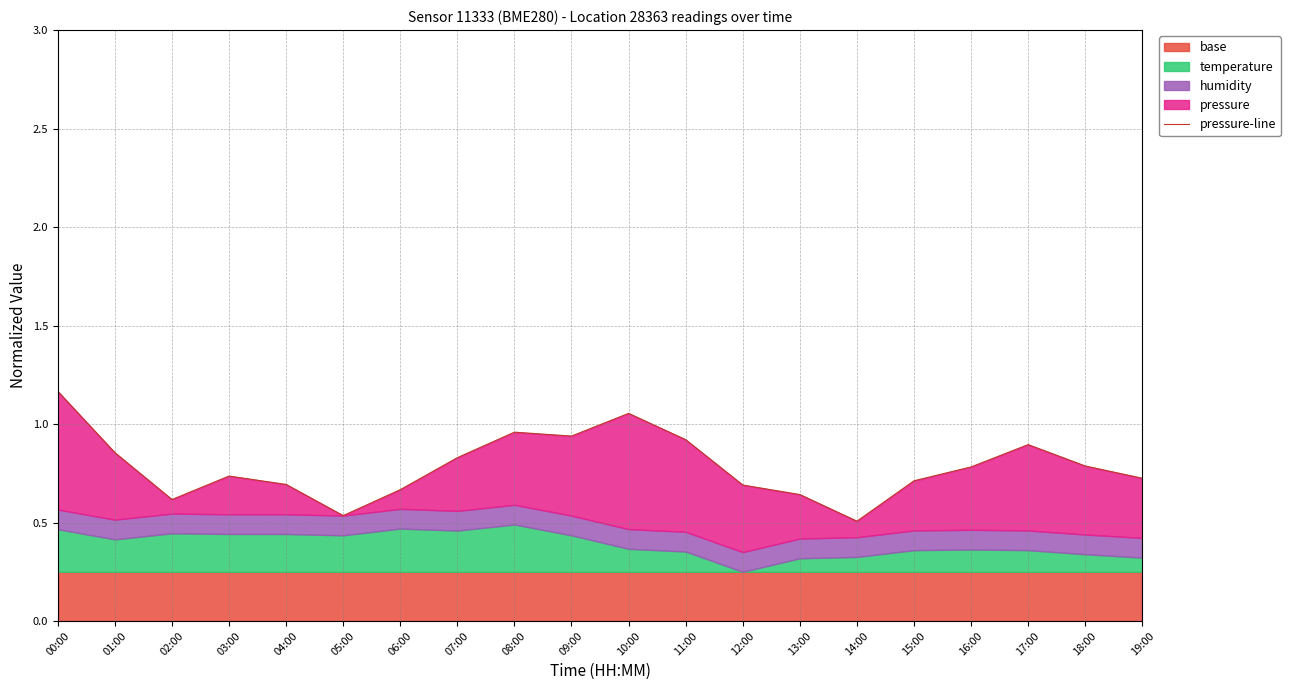

What is the maximum value shown in the chart?

1.2